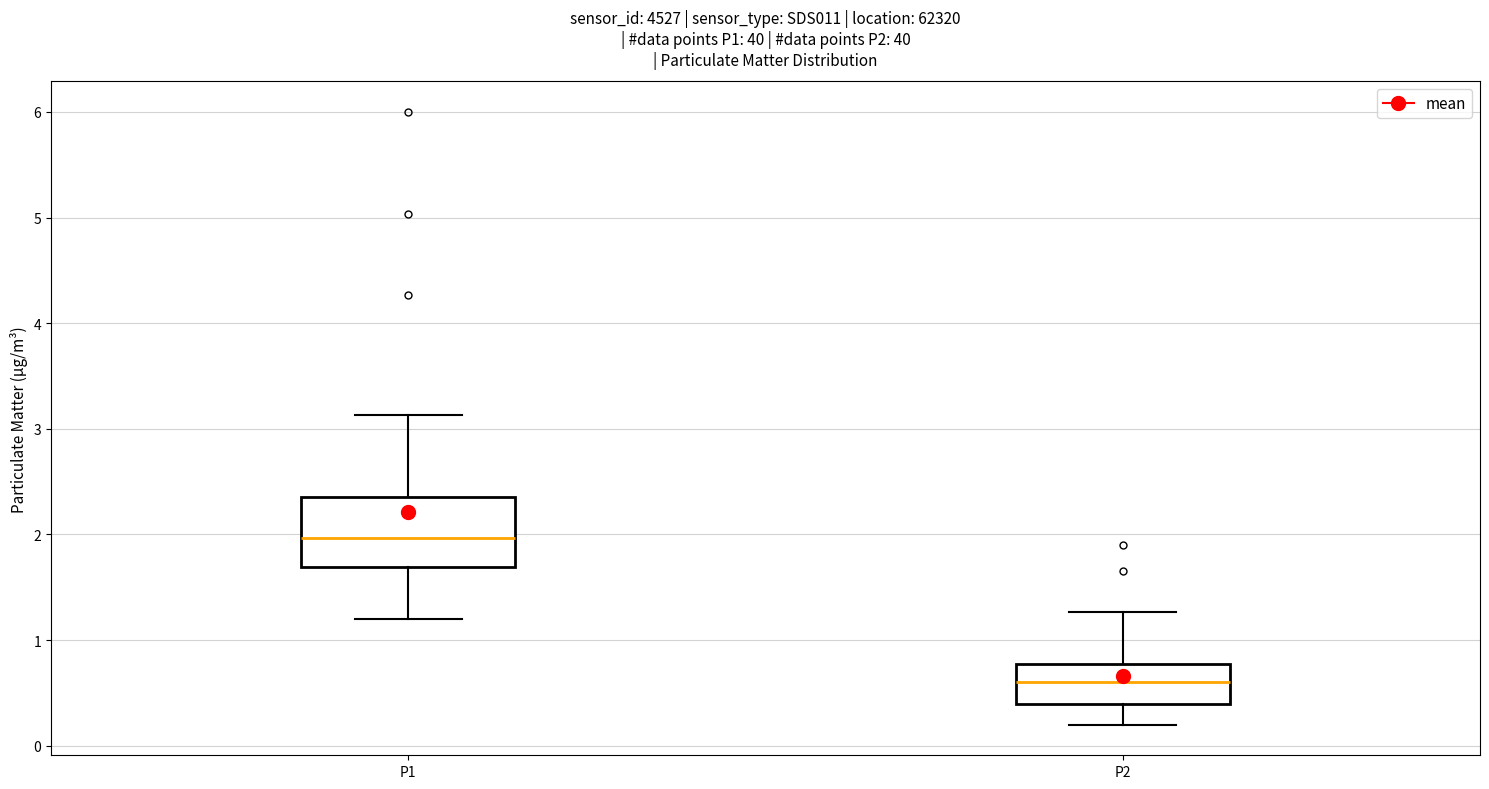

Which box has the highest median line?

P1